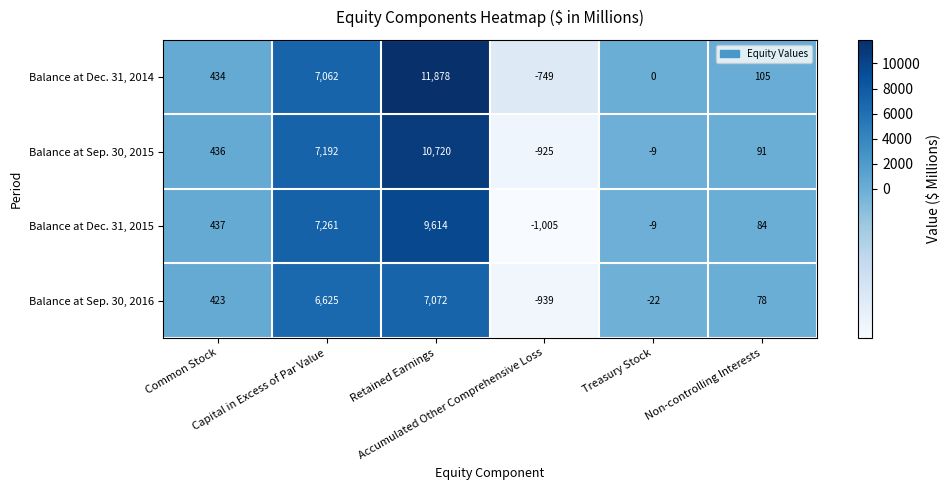

At which category does the chart reach its peak across all series?

Retained Earnings